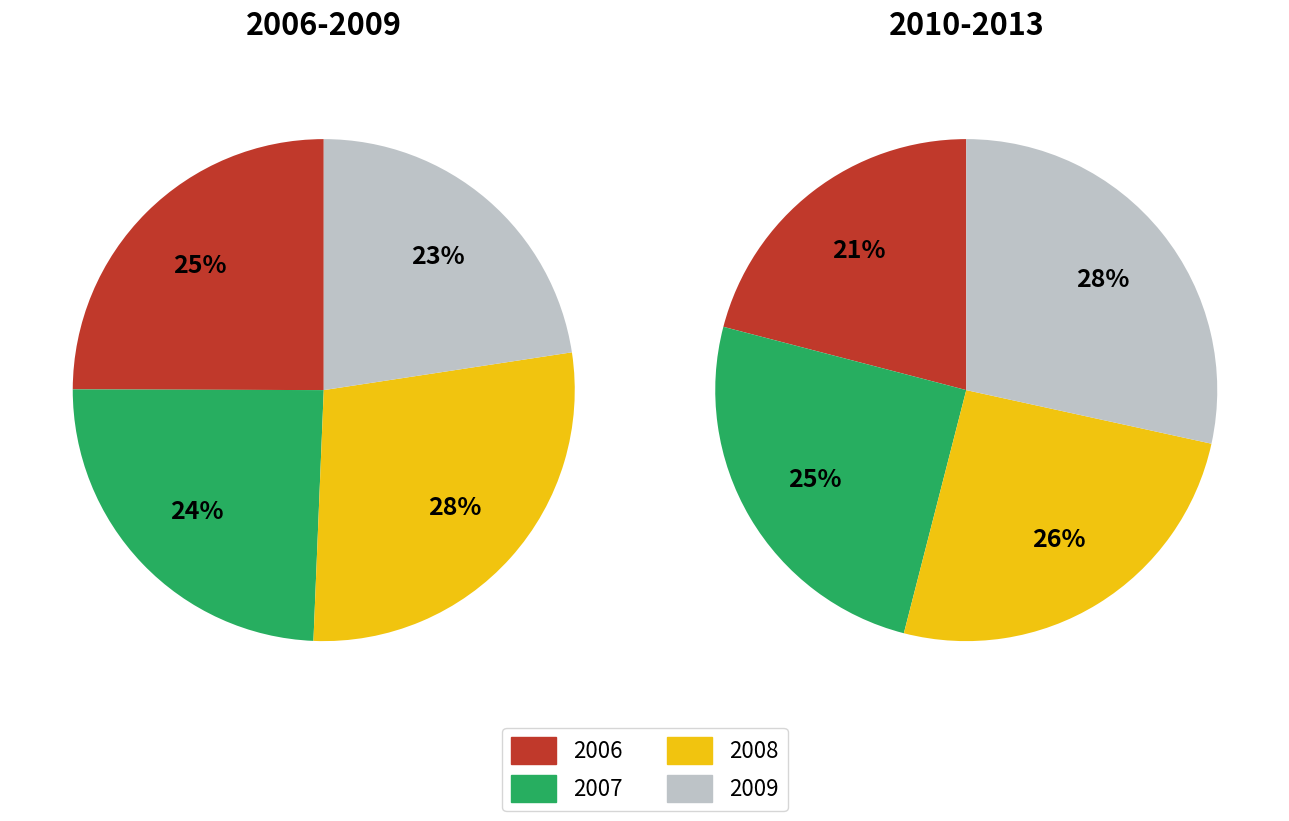

Does 2012 represent more than half of the total?

No